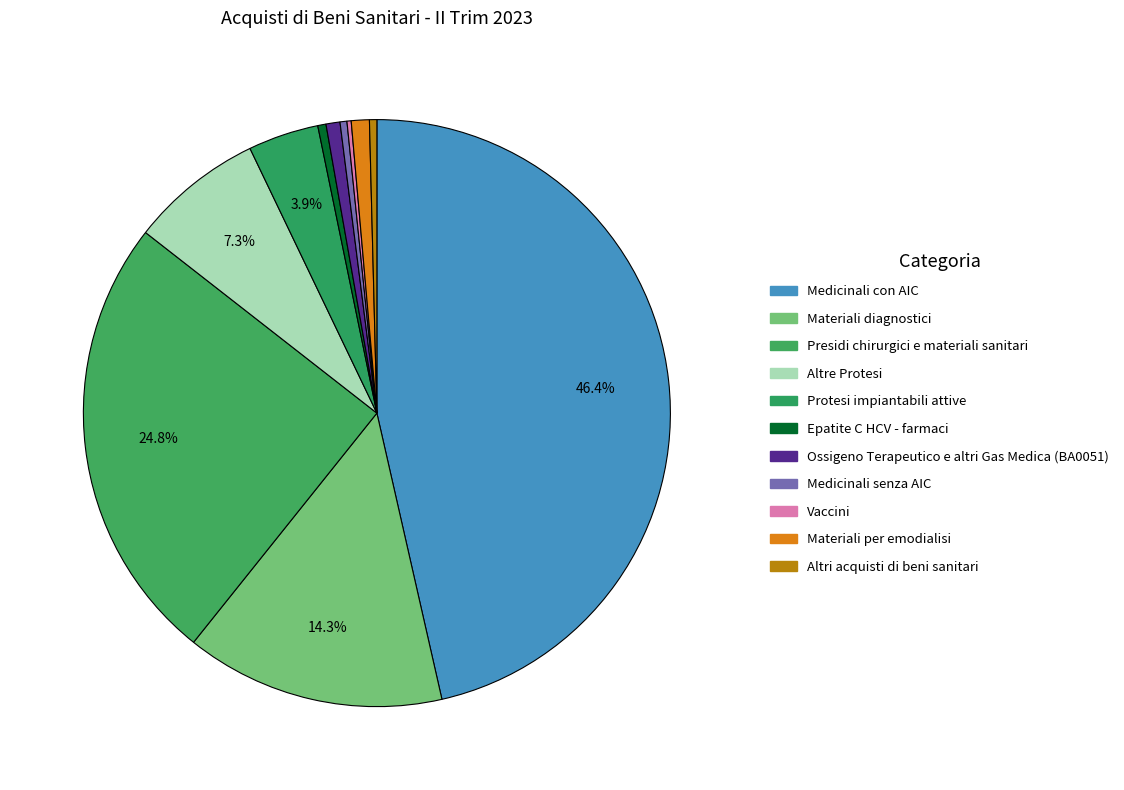

Approximately how many times larger is the value at Altre Protesi compared to Medicinali con AIC?

0.2